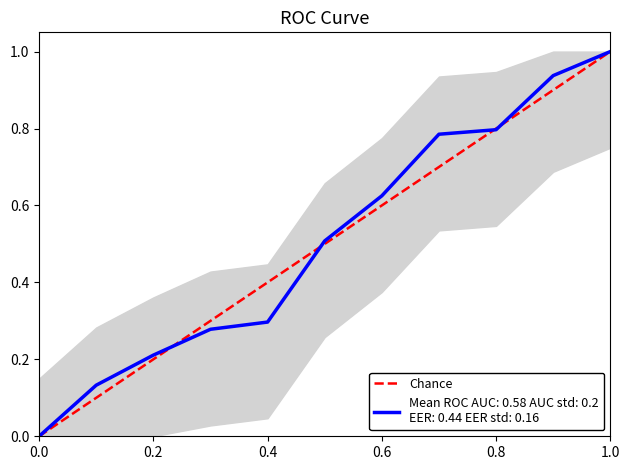

Count the number of values greater than 0.

10